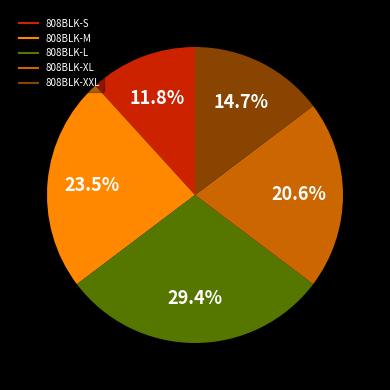

Between 808BLK-XXL and 808BLK-S, which is larger?

808BLK-XXL